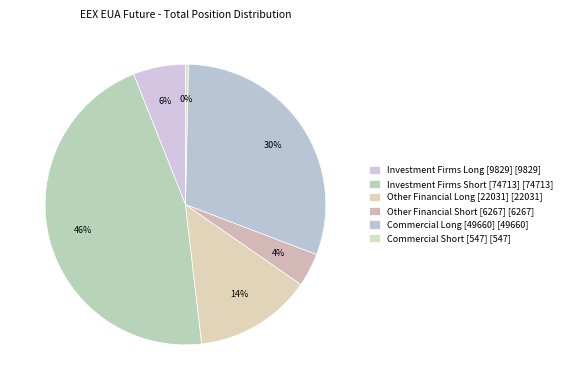

Rank the categories by value from highest to lowest.

Investment Firms Short [74713] [74713], Commercial Long [49660] [49660], Other Financial Long [22031] [22031], Investment Firms Long [9829] [9829], Other Financial Short [6267] [6267], Commercial Short [547] [547]